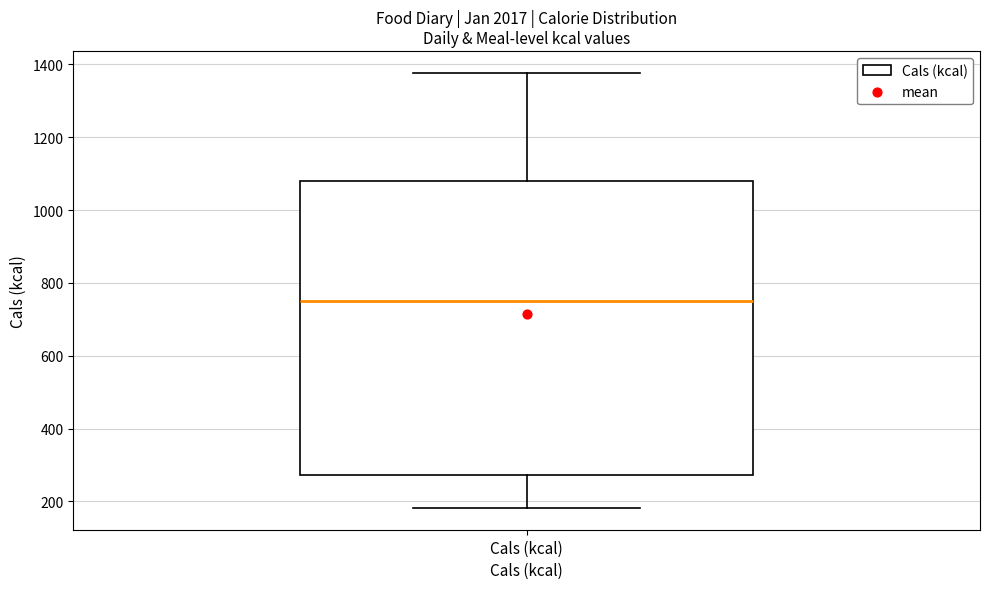

Transcribe this box plot: give where the median line is, the range the box spans, and where the two whiskers end, as read against the y-axis. The values are not printed on the chart, so give them approximately, as read against the axis.

median 760, box 280 to 1080, whiskers 180 to 1380